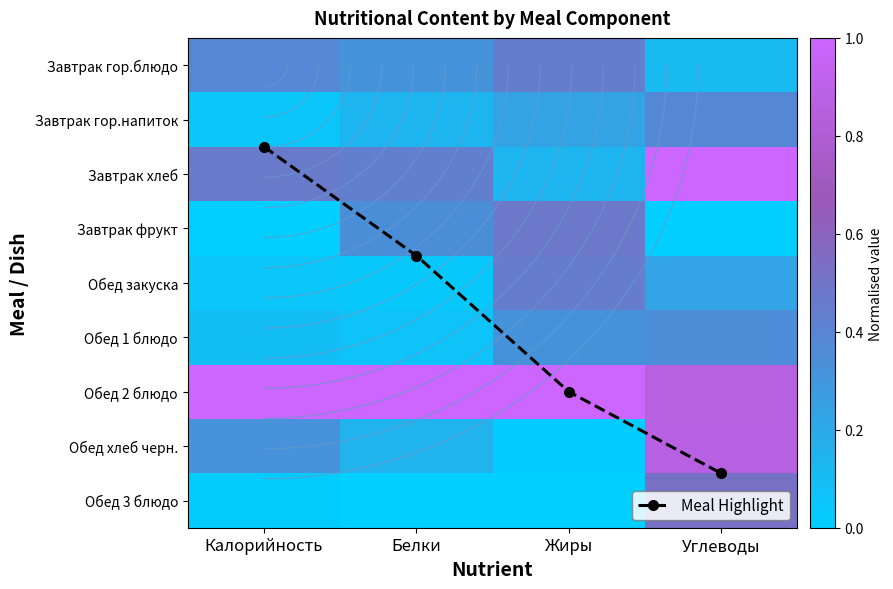

Which category has the highest value in the Завтрак гор.блюдо series?

Жиры